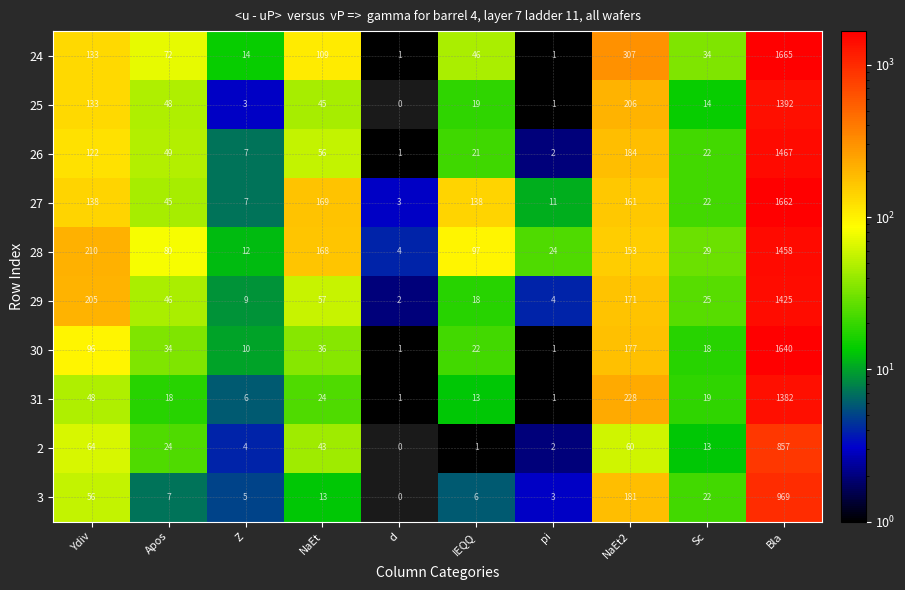

At how many categories does at least one series exceed 836?

1